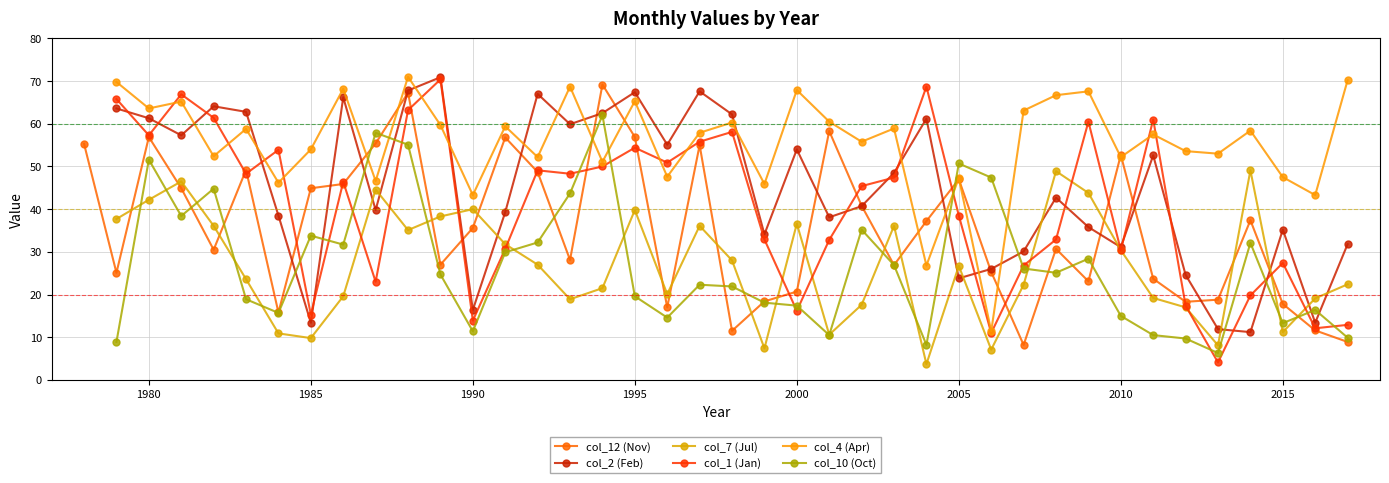

Does the chart have visible grid lines?

Yes